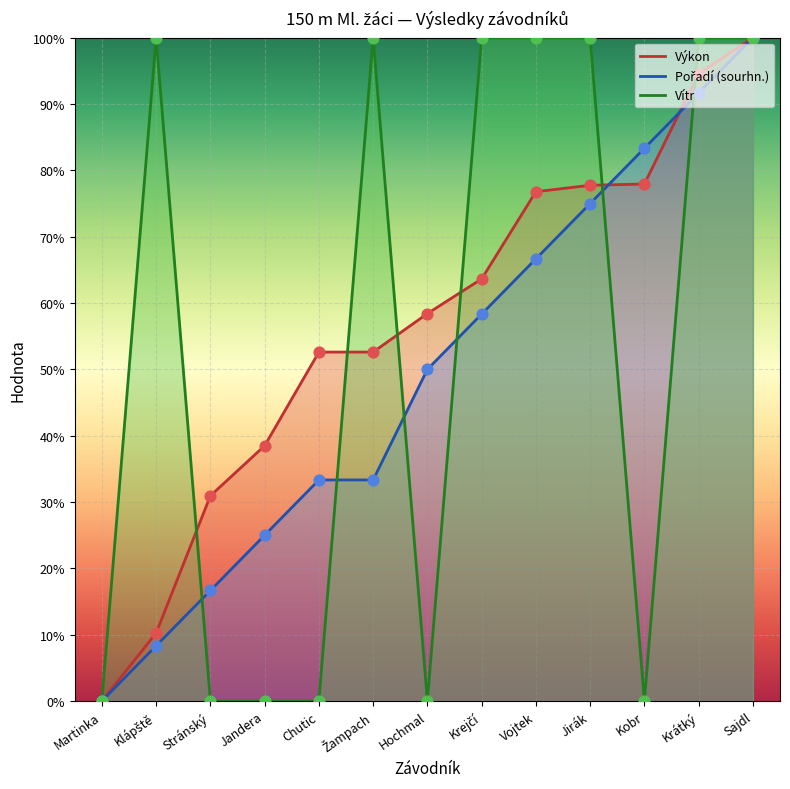

Is the value of Vítr at Martinka greater than the value of Výkon at Chutic?

No